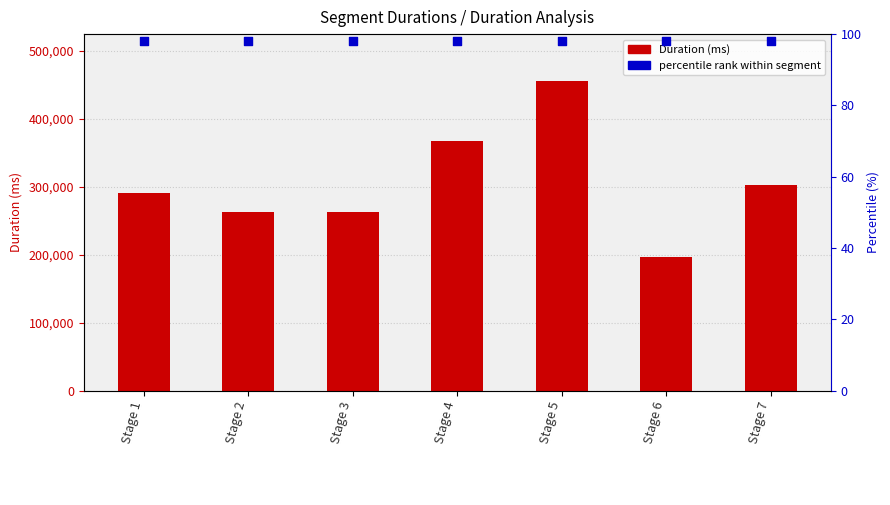

Which series reaches the maximum Y coordinate?

Attempt #1's Duration (ms)